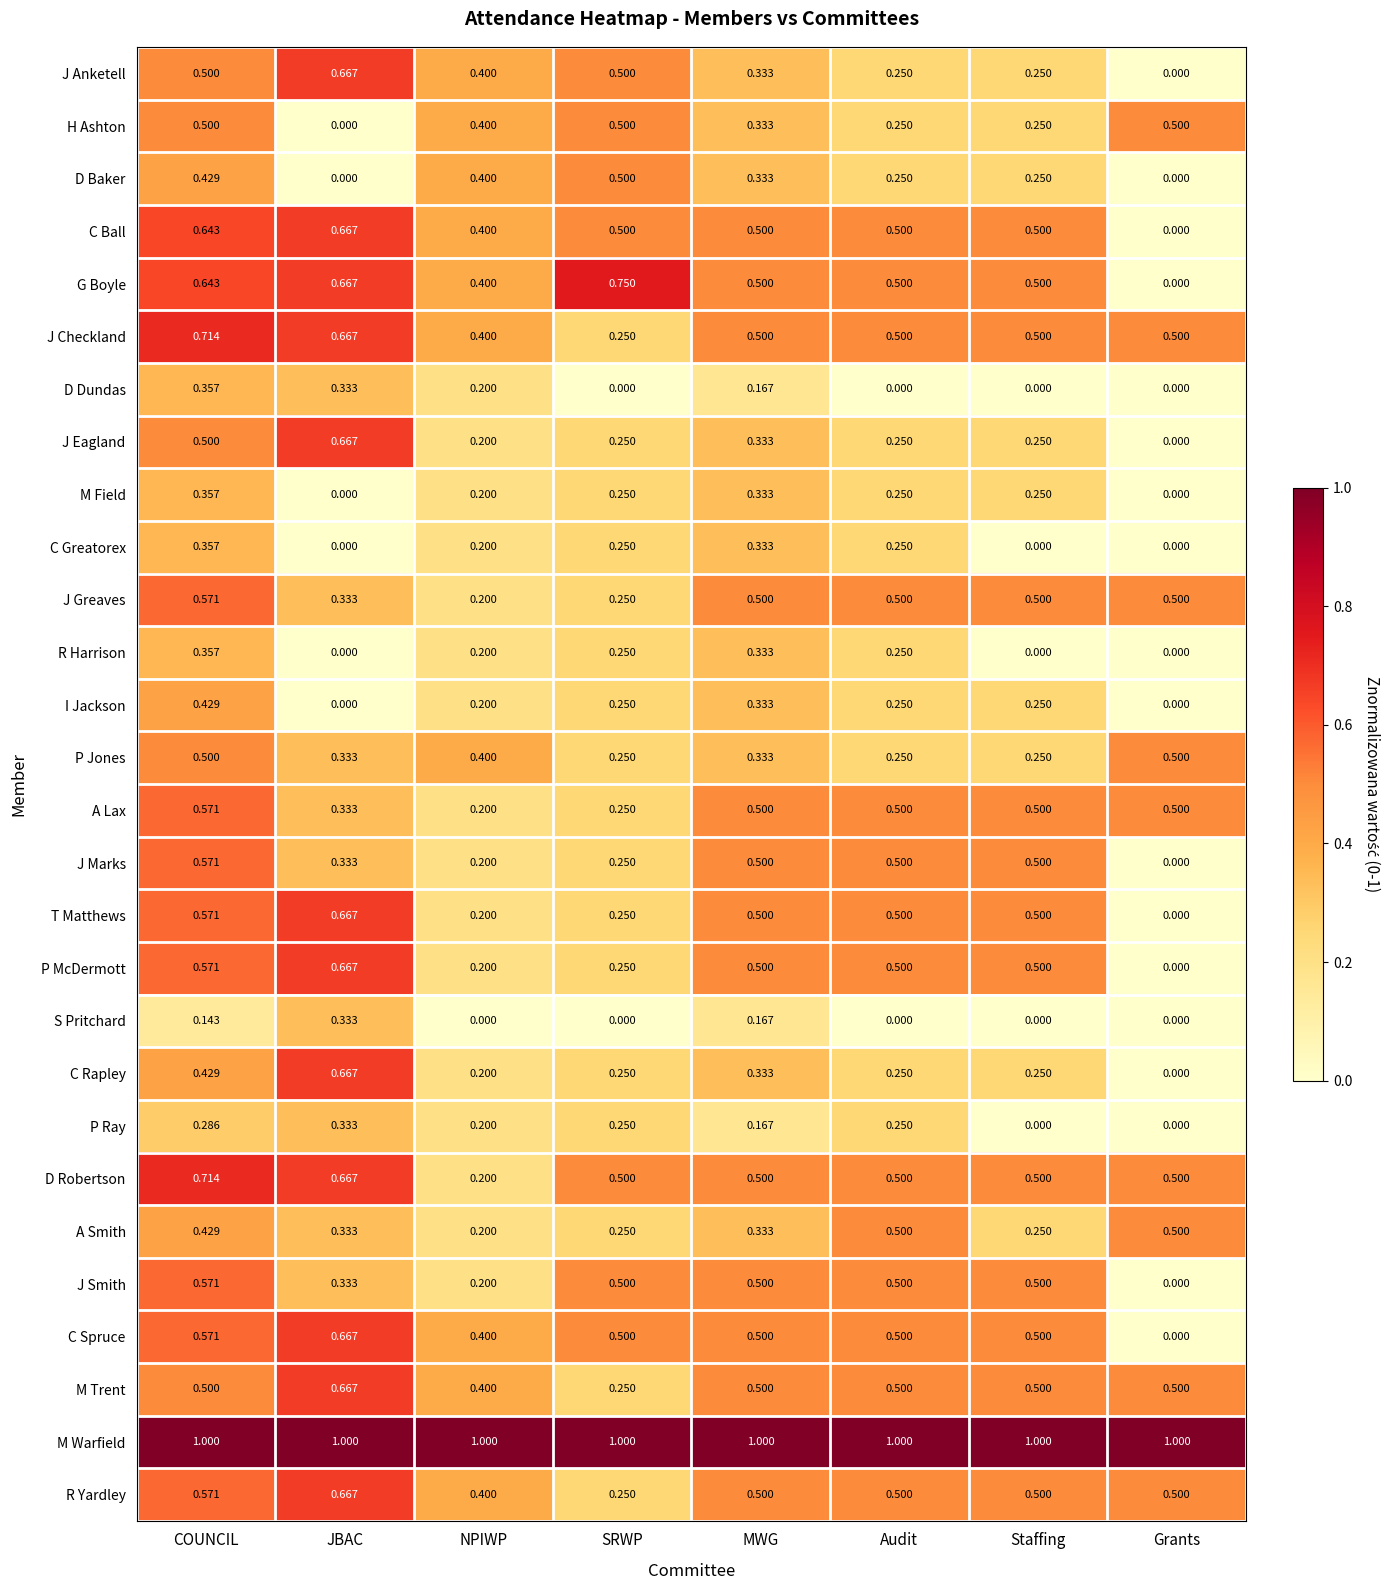

At which label is R Yardley closest to 0?

SRWP